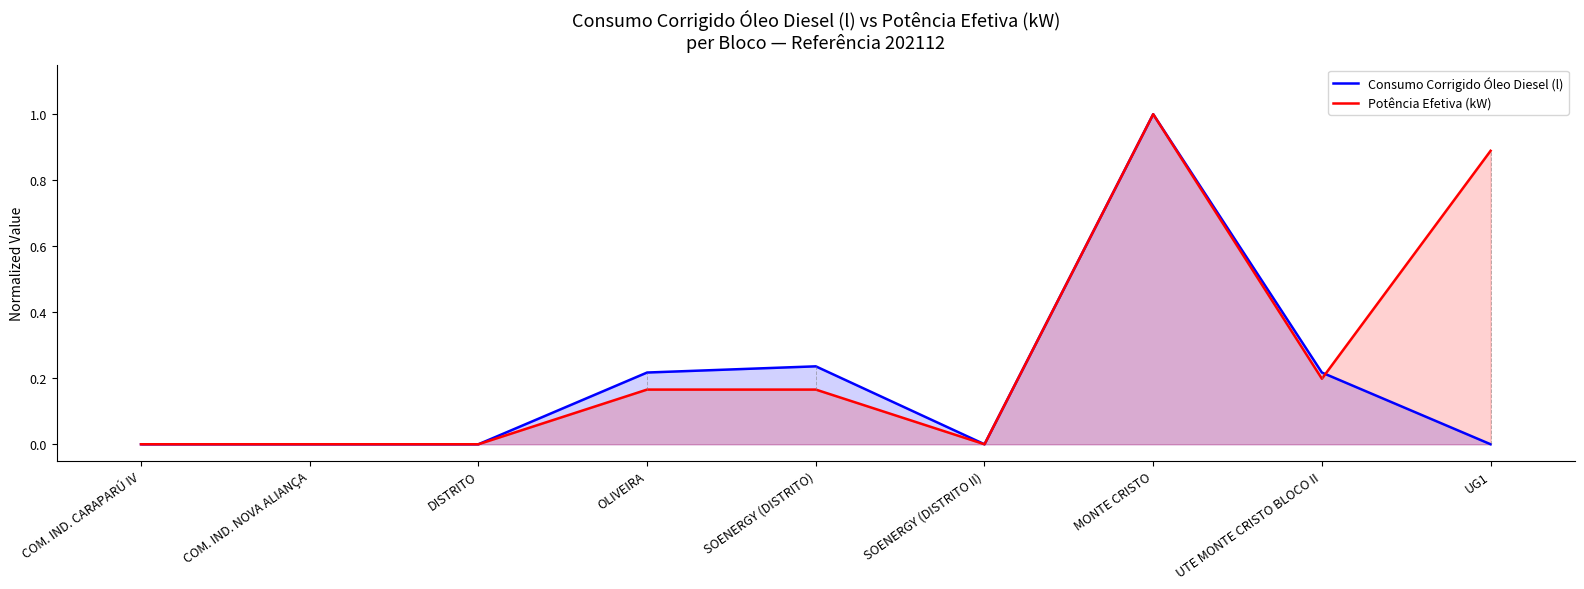

True or false: Potência Efetiva (kW) has more than 1 points higher than both neighbors.

True